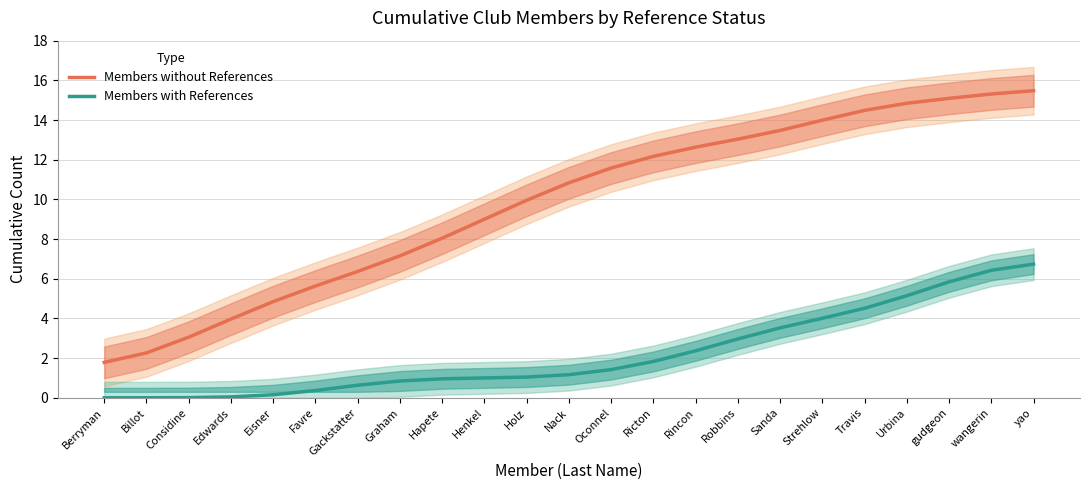

What is the total value across all series at Gackstatter?

7.0